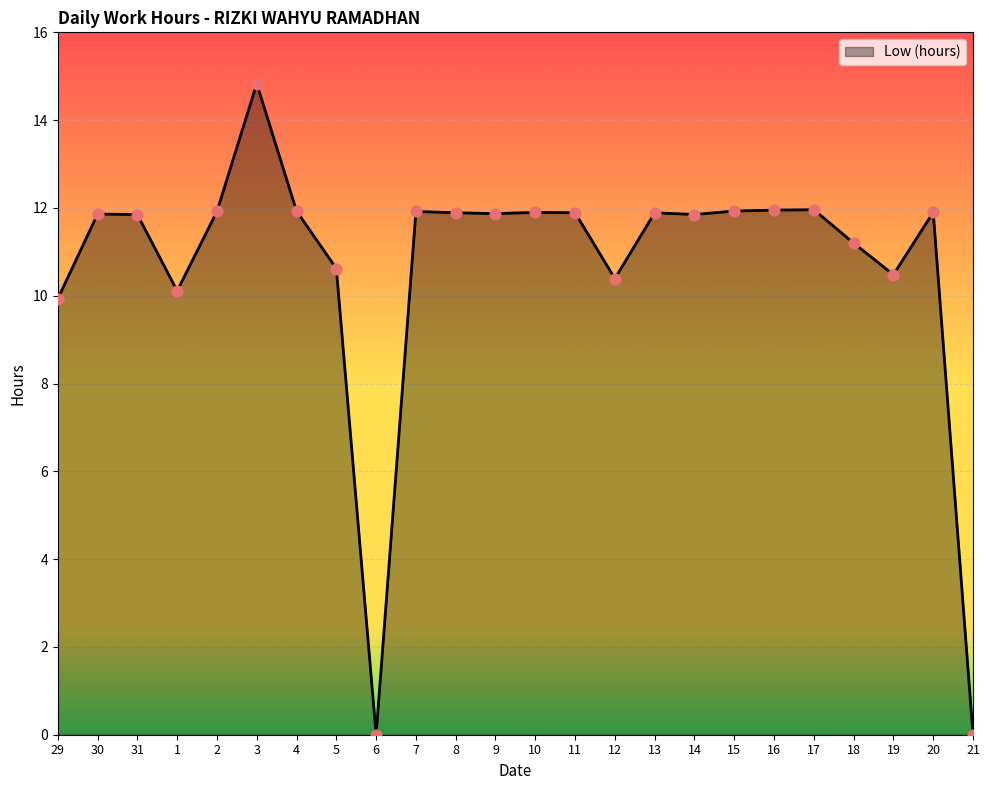

Approximately how many times larger is the value at 2 compared to 16?

1.0